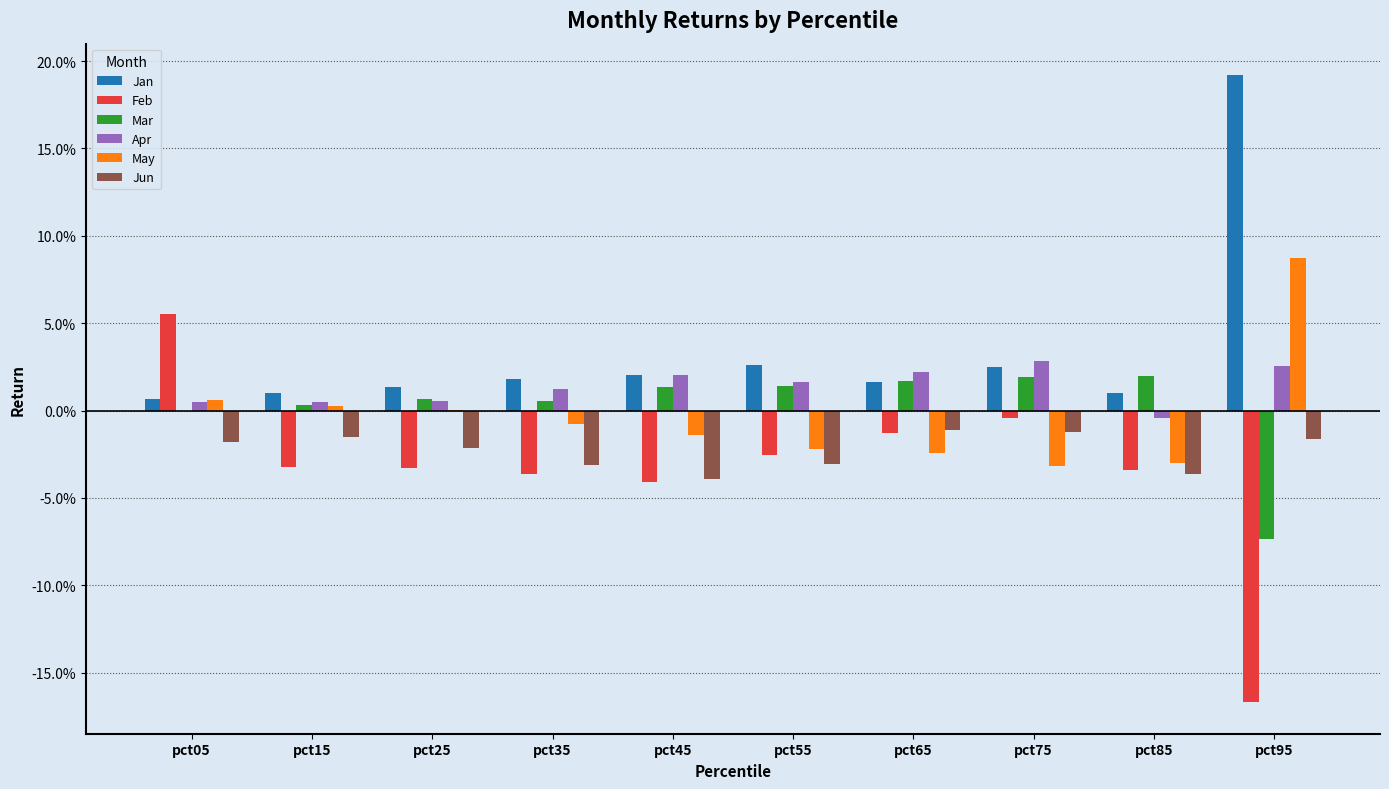

The value of Jan at pct15 is 0.0. True or false?

False